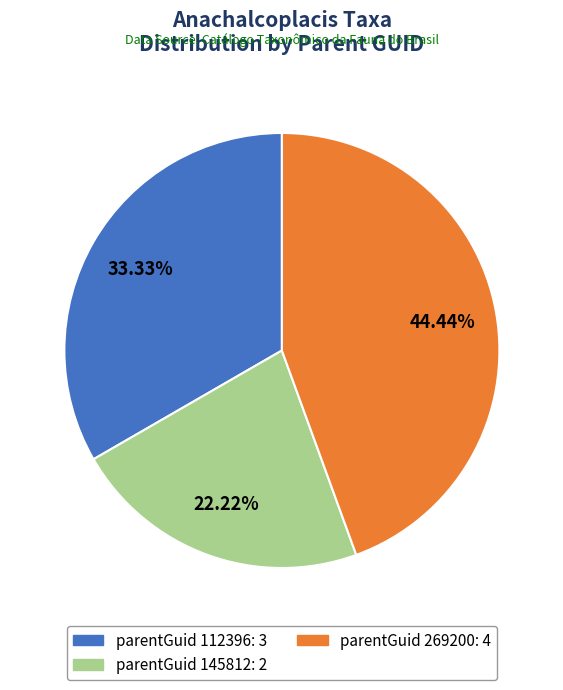

Is there a majority slice in this chart?

No